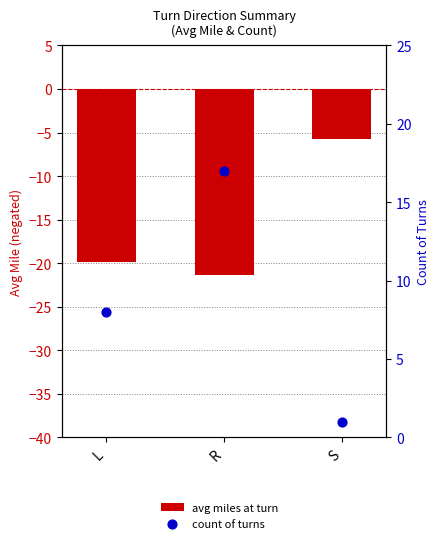

What is the total value across all series at R?

-4.4